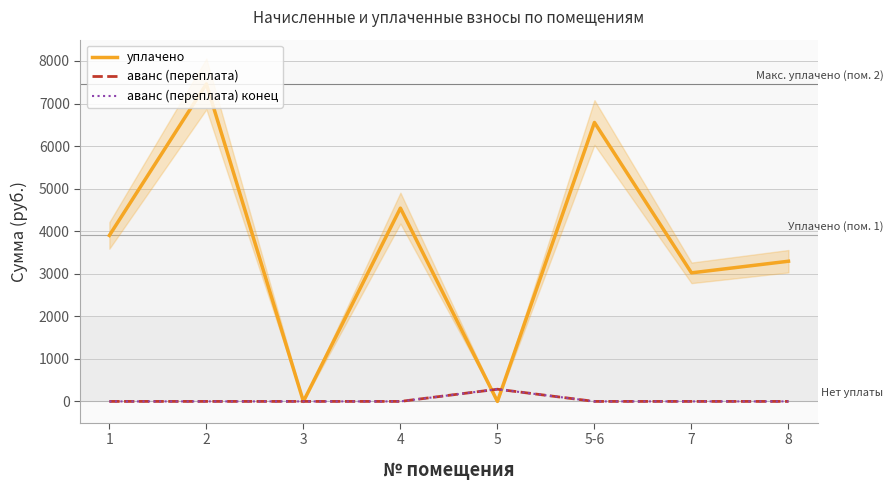

What is the label of the 5th point from the right?

4